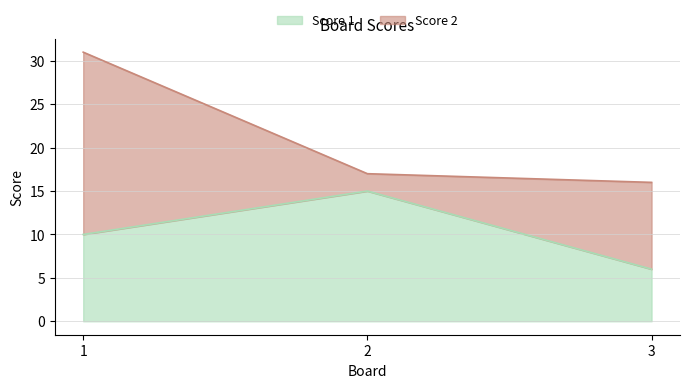

The value at 1 is 10. True or false?

True